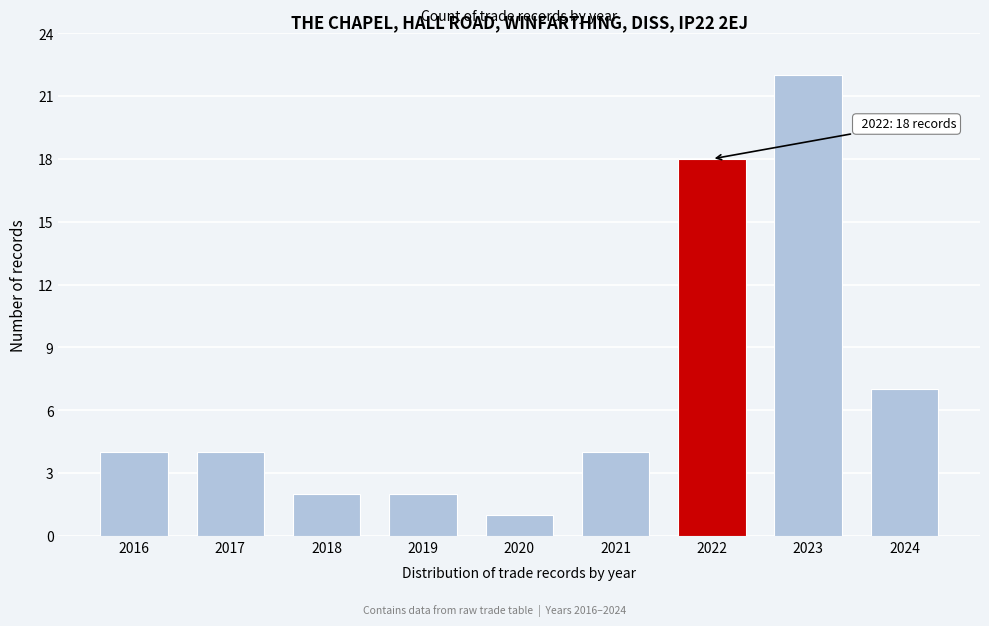

Reading right to left, extract all data points from this chart.

2024=7	2023=22	2022=18	2021=4	2020=1	2019=2	2018=2	2017=4	2016=4